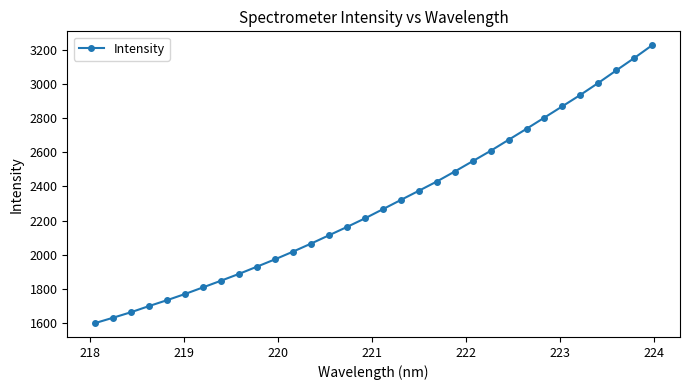

How many lines are shown in the chart?

1